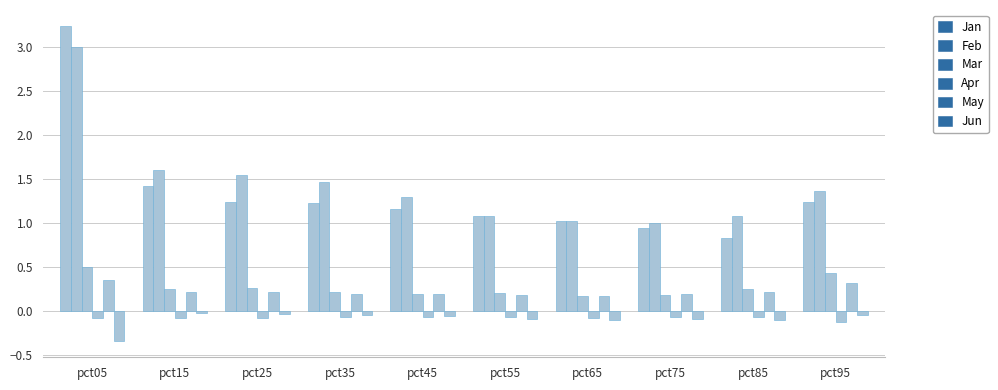

Which series has the largest total across all categories?

Feb